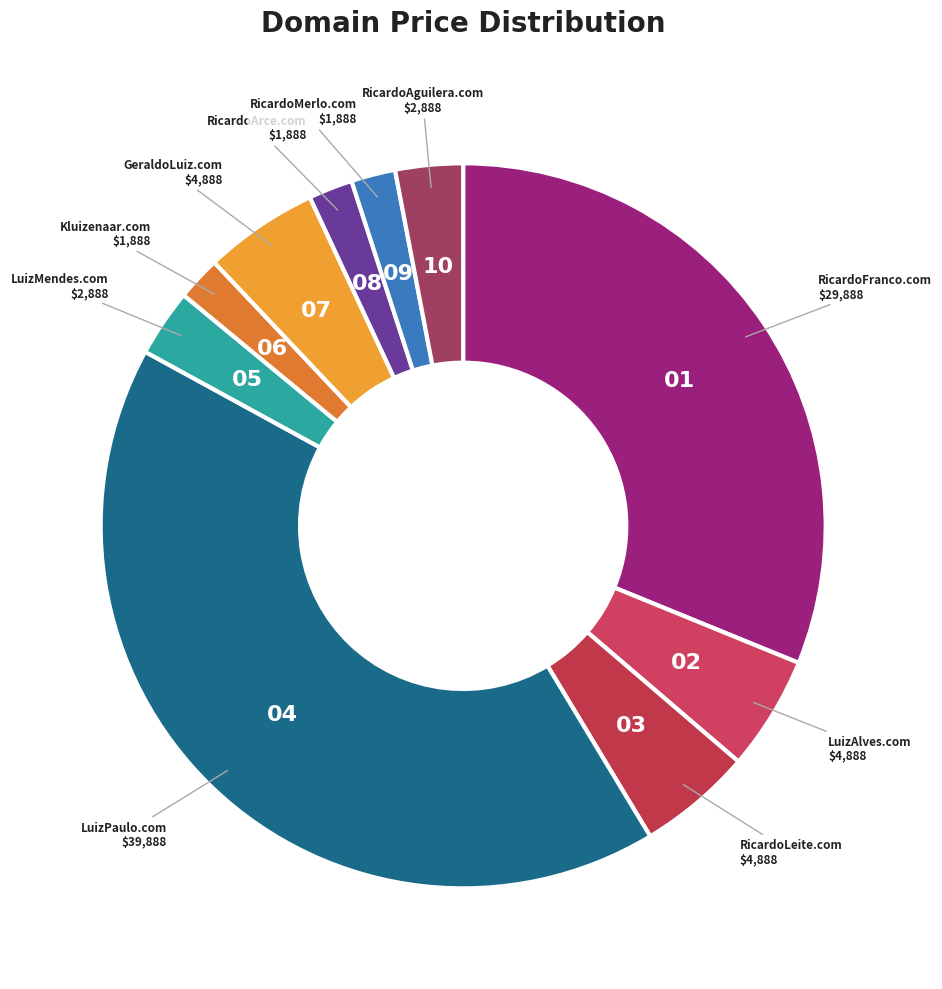

What is the largest slice in the pie chart?

LuizPaulo.com